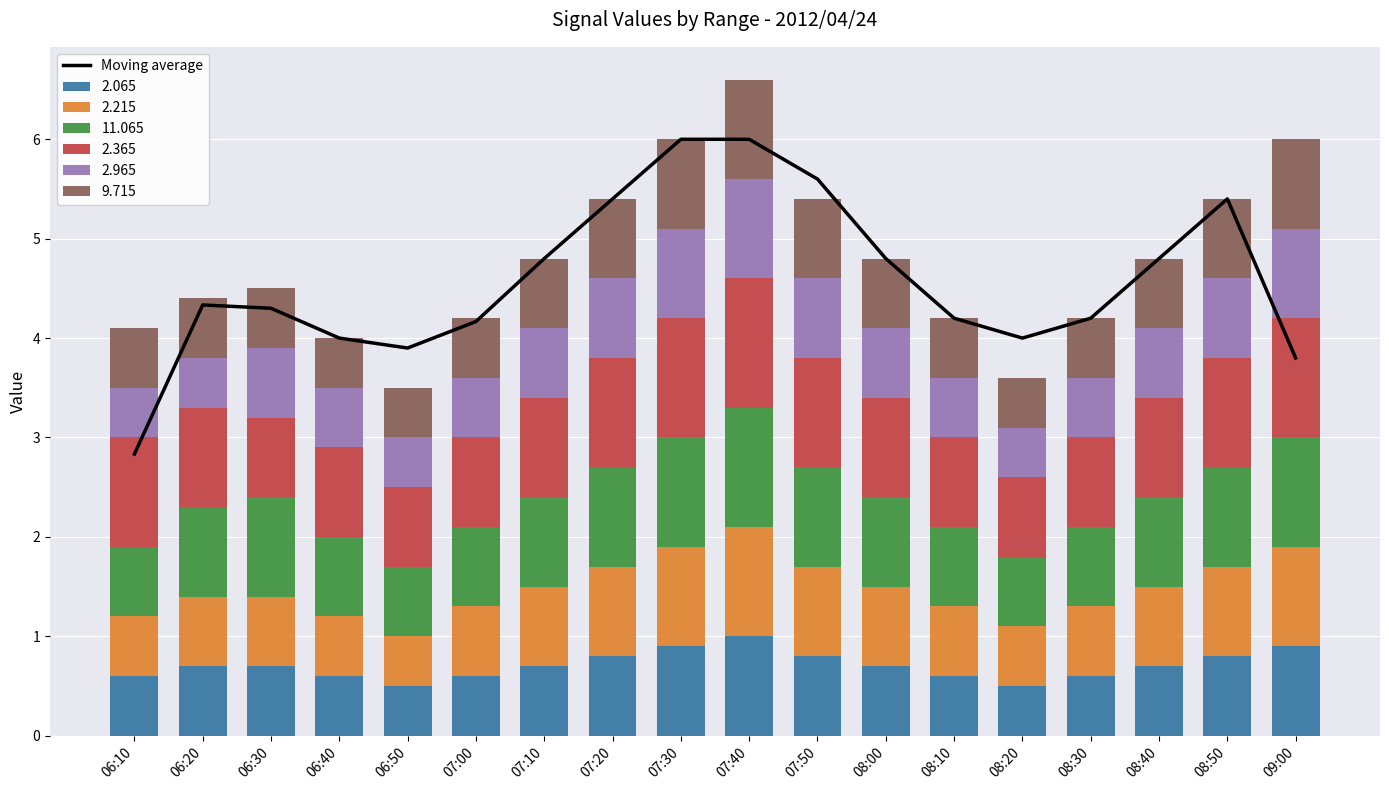

How many data points does each series have?

18